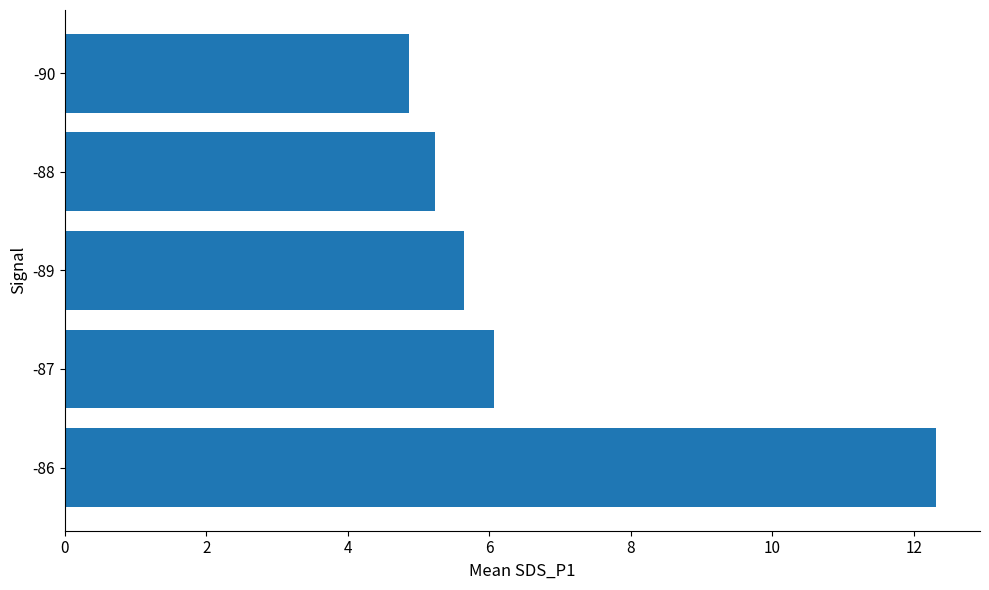

What value does the data have at -87?

6.1